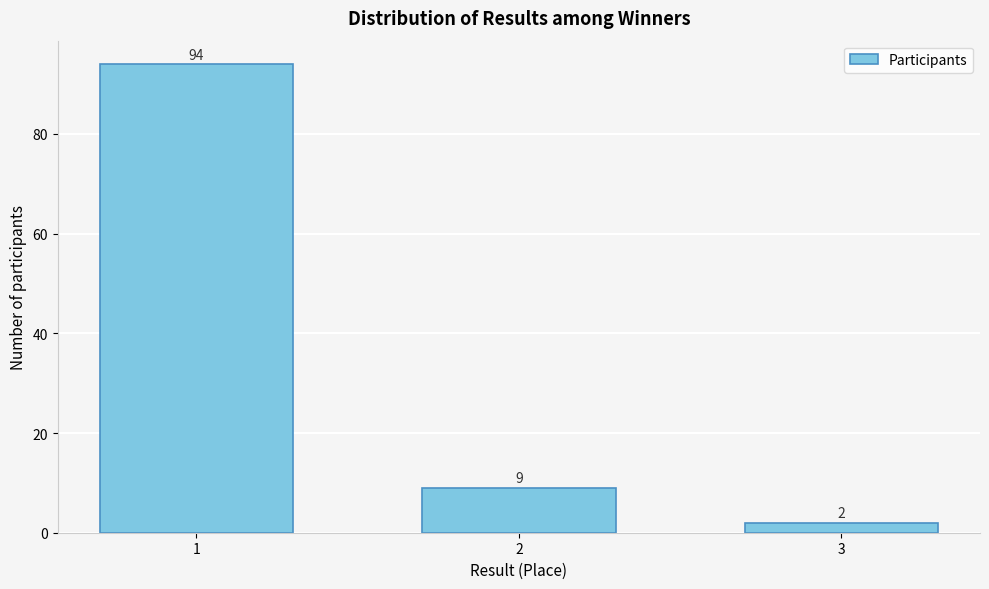

Reading right to left, list all the values displayed in this chart.

2	9	94